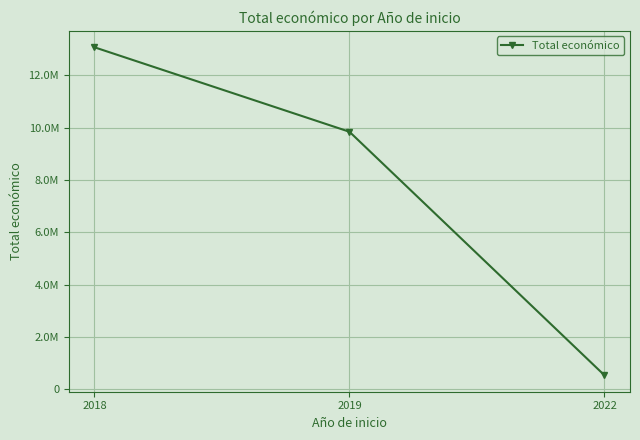

What is the change in value from 2019 to 2022?

-9314483